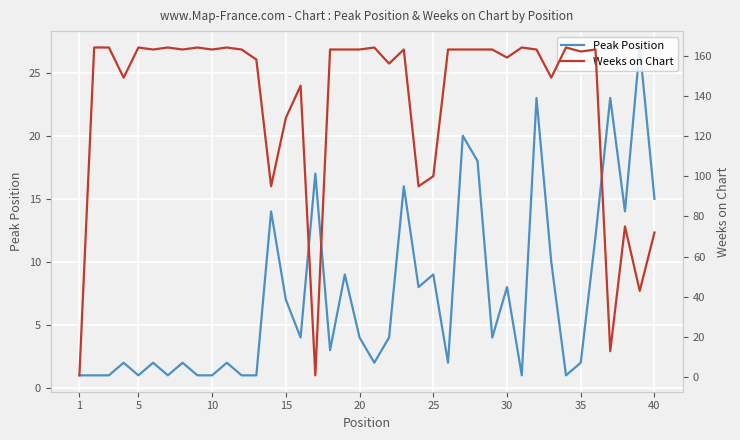

How many data points does each series have?

40